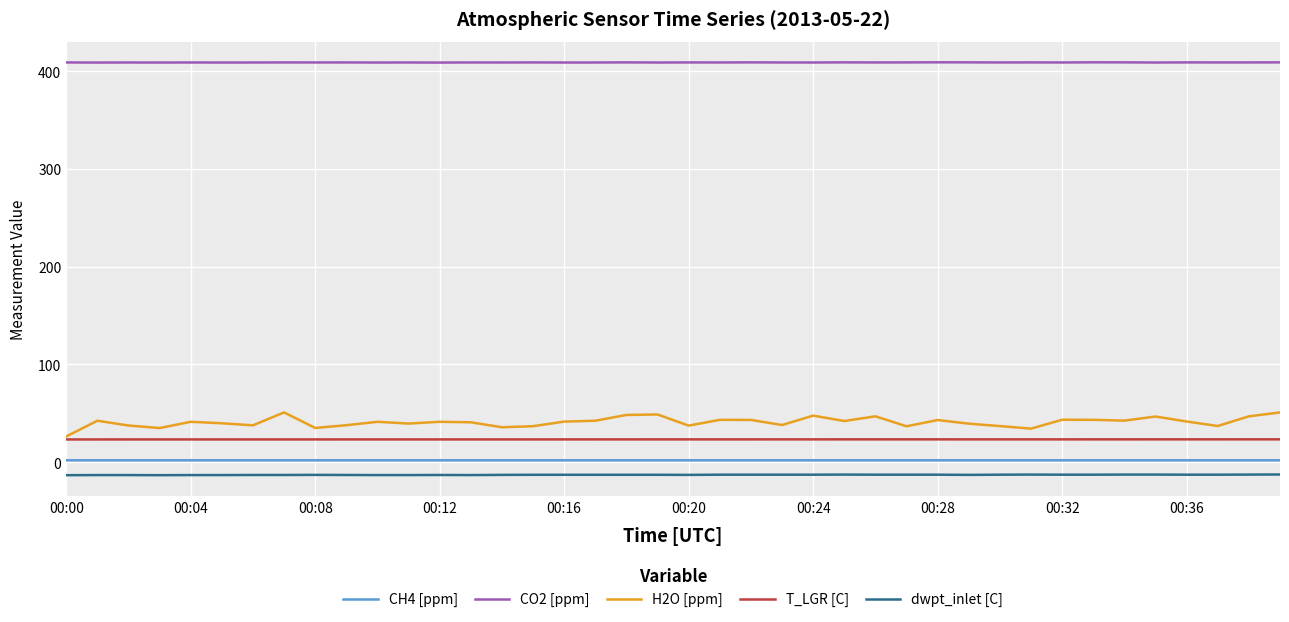

True or false: CO2 [ppm] and T_LGR [C] intersect in this chart.

False